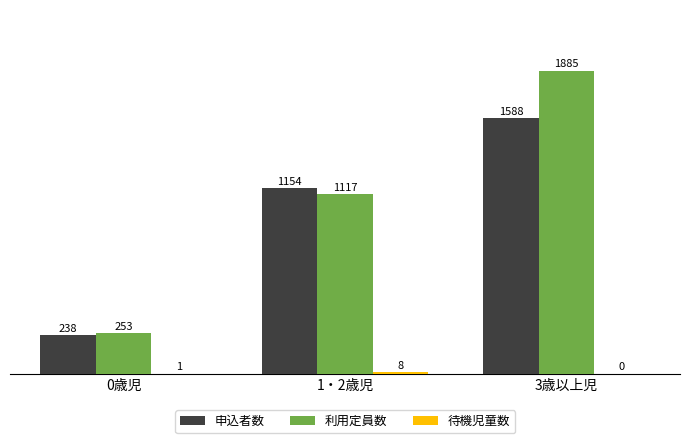

At which category does the chart reach its peak across all series?

3歳以上児